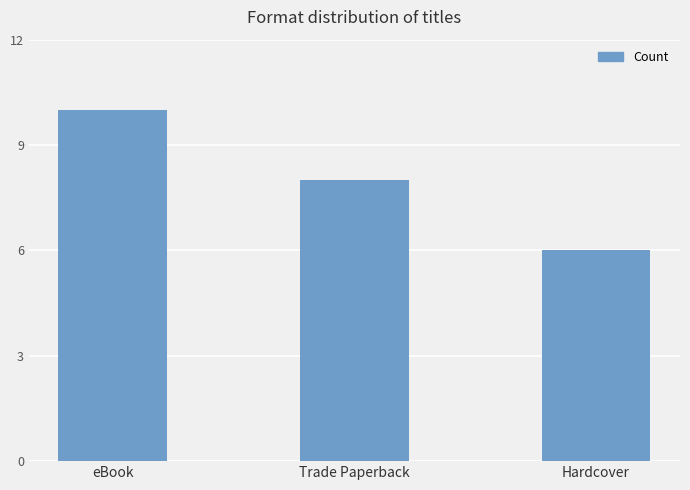

What position from the right is Hardcover?

1